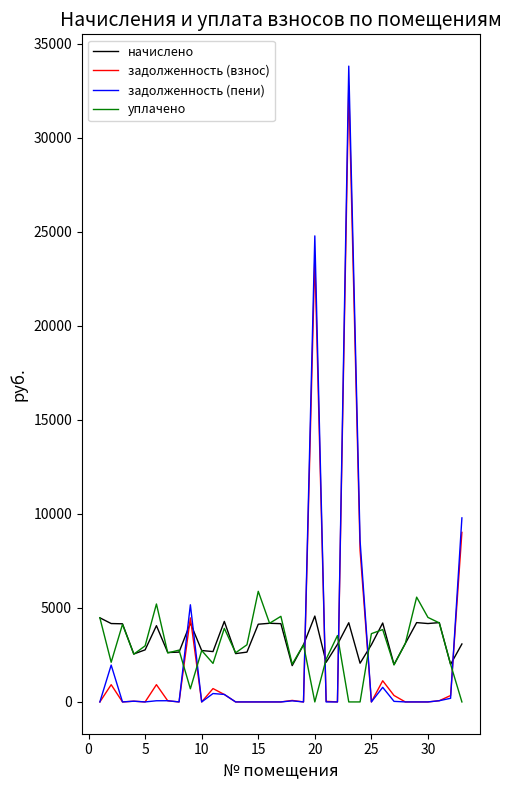

Which series has the largest range (max minus min)?

задолженность (пени)